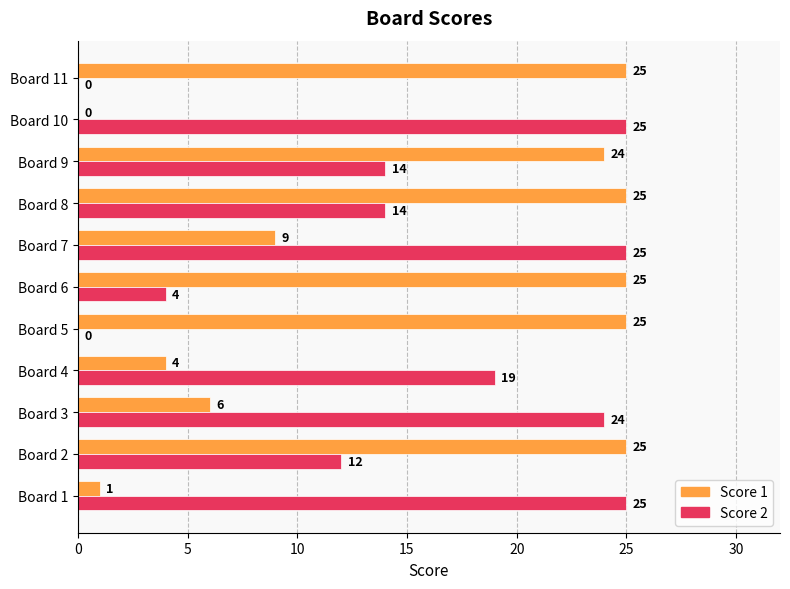

What is the sum of all Score 2 values?

162